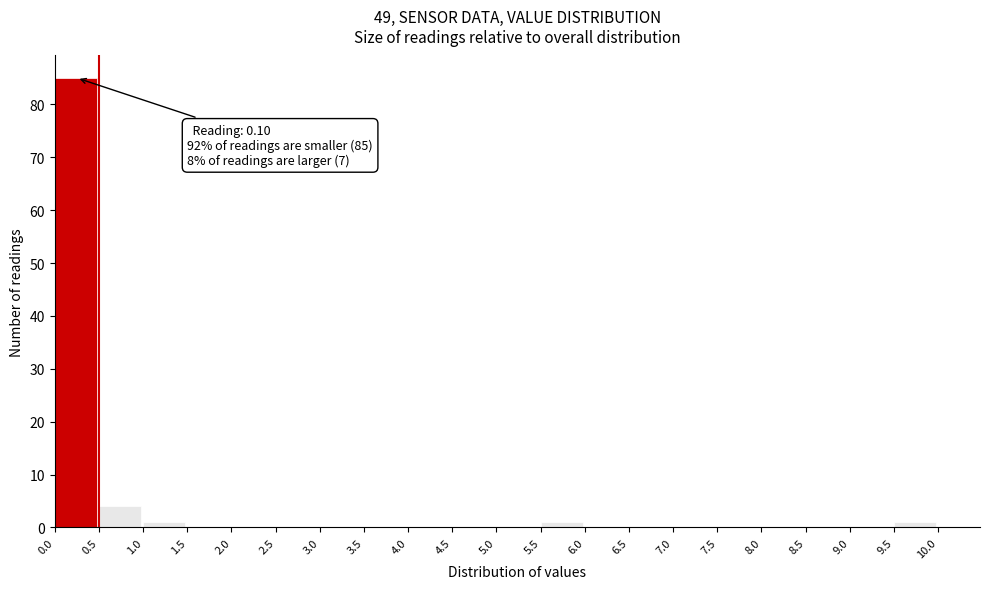

Which range on the x-axis has the tallest bar?

0.0 to 0.5